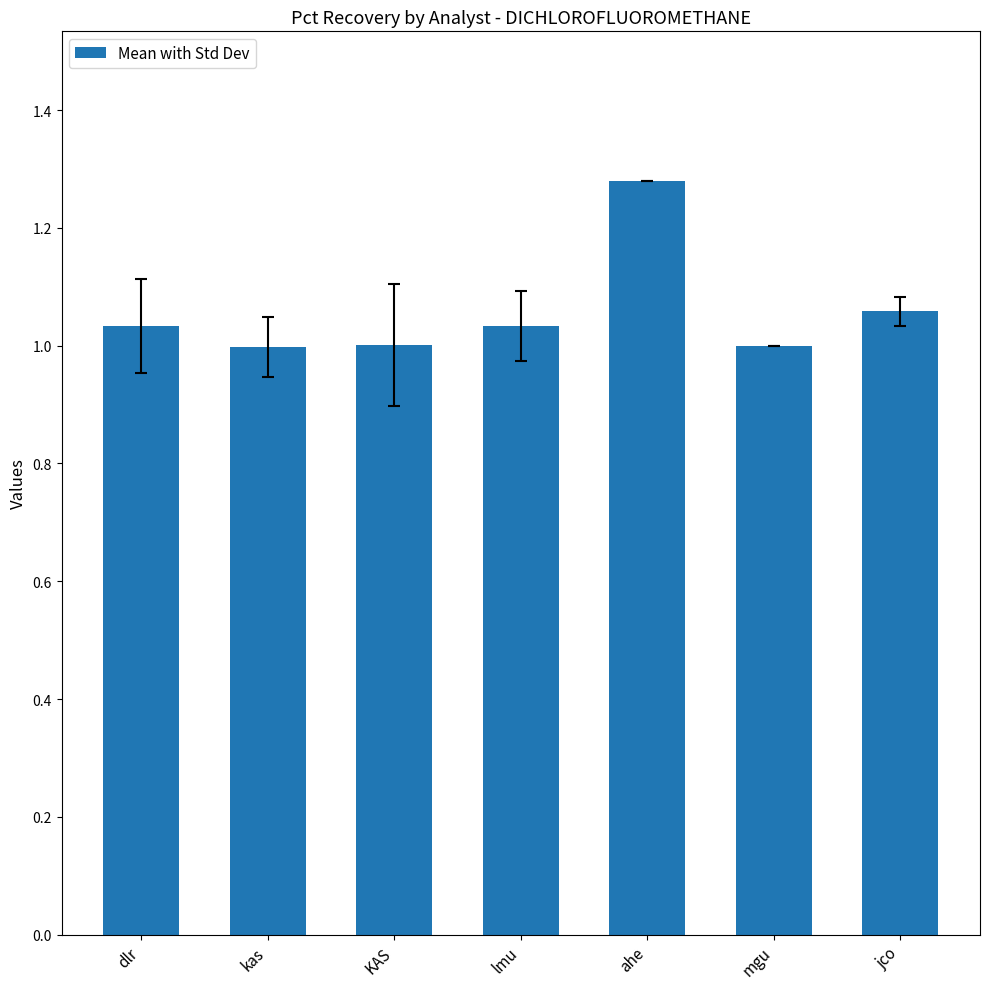

True or false: the data shows 0.6 at kas.

False